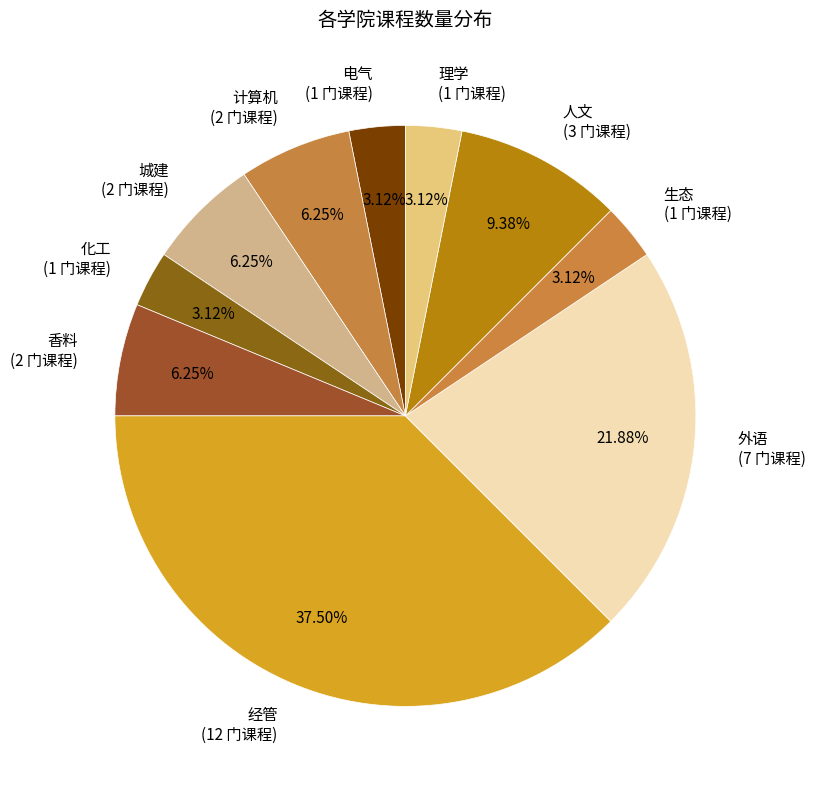

To the nearest percent, what is the difference between the largest and smallest slice percentages?

34%